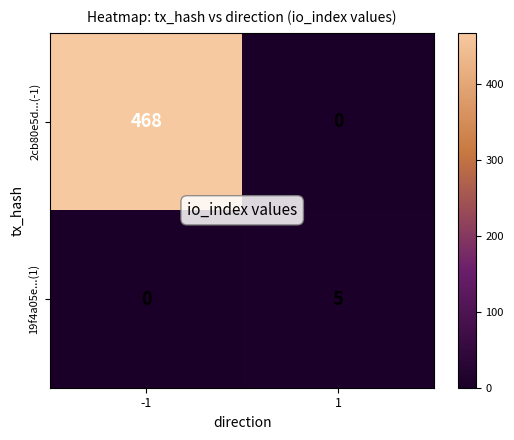

Rank the series by their average value, from highest to lowest.

2cb80e5d...(-1), 19f4a05e...(1)